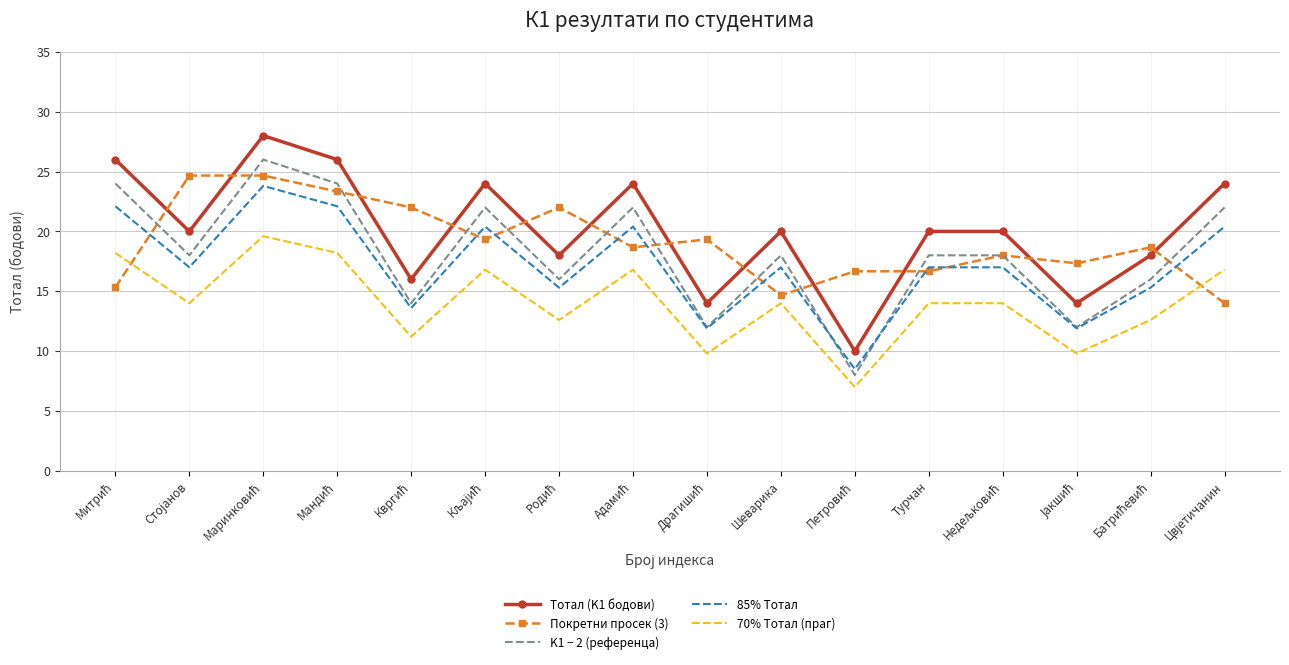

What are all the series names shown in the legend?

Тотал (K1 бодови), Покретни просек (3), K1 − 2 (референца), 85% Тотал, 70% Тотал (праг)